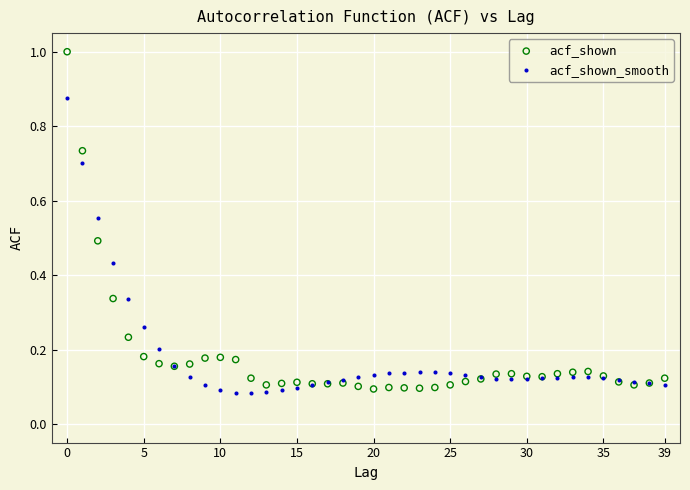

What are all the series names shown in the legend?

acf_shown, acf_shown_smooth